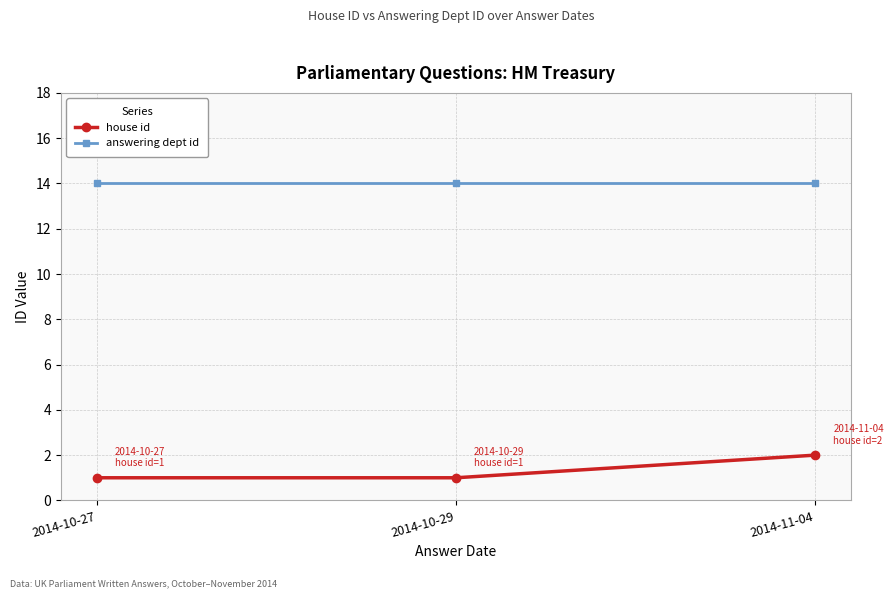

List the series in order of their overall mean, highest first.

answering dept id, house id